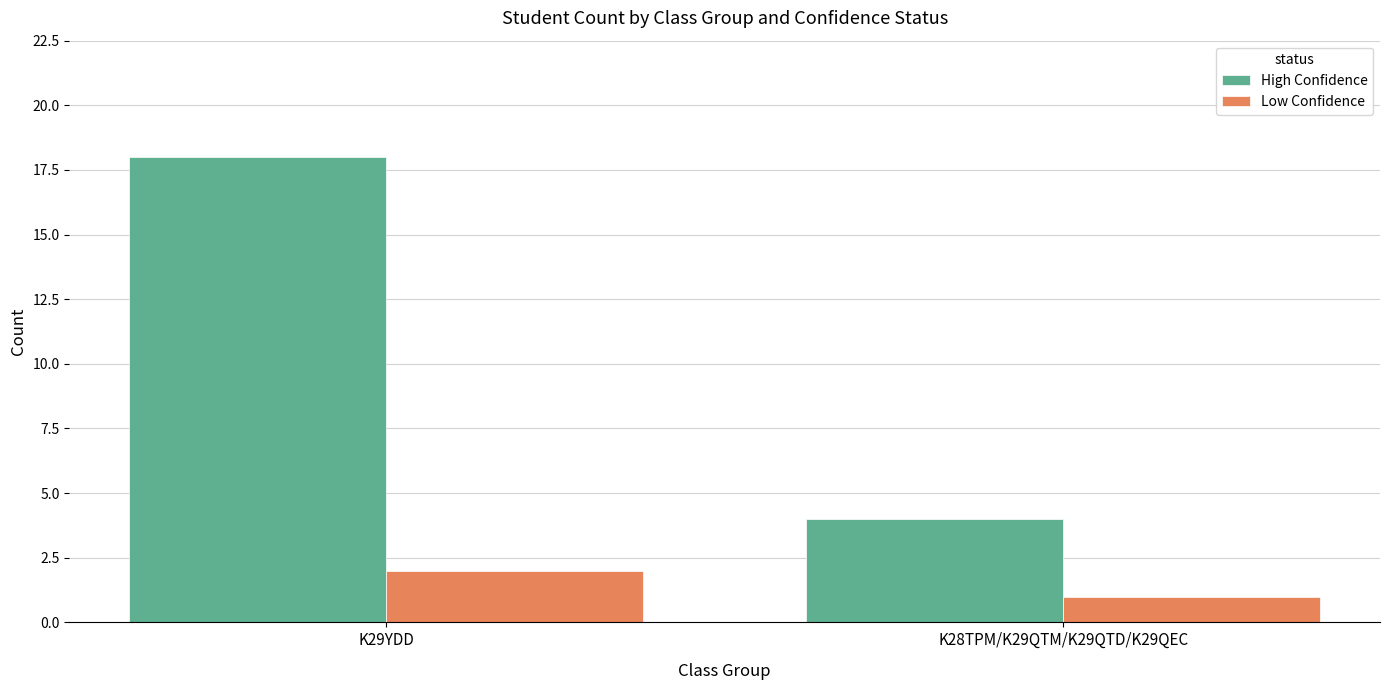

What is the average value of the High Confidence series?

11